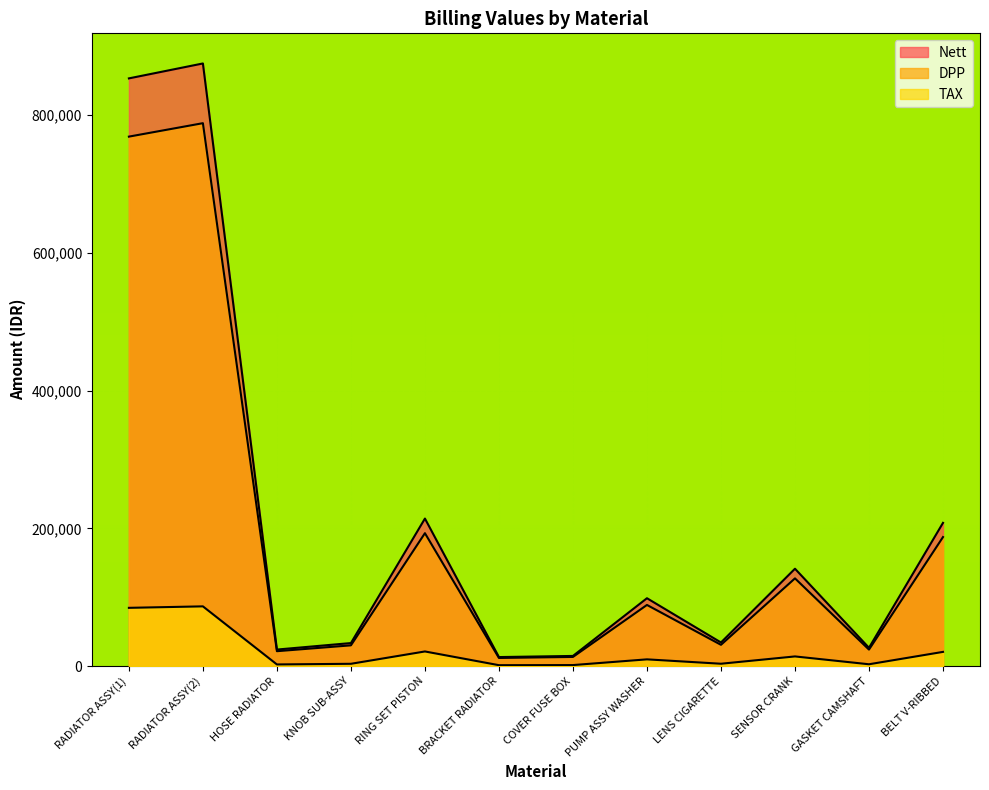

How many categories are shown in the chart?

12